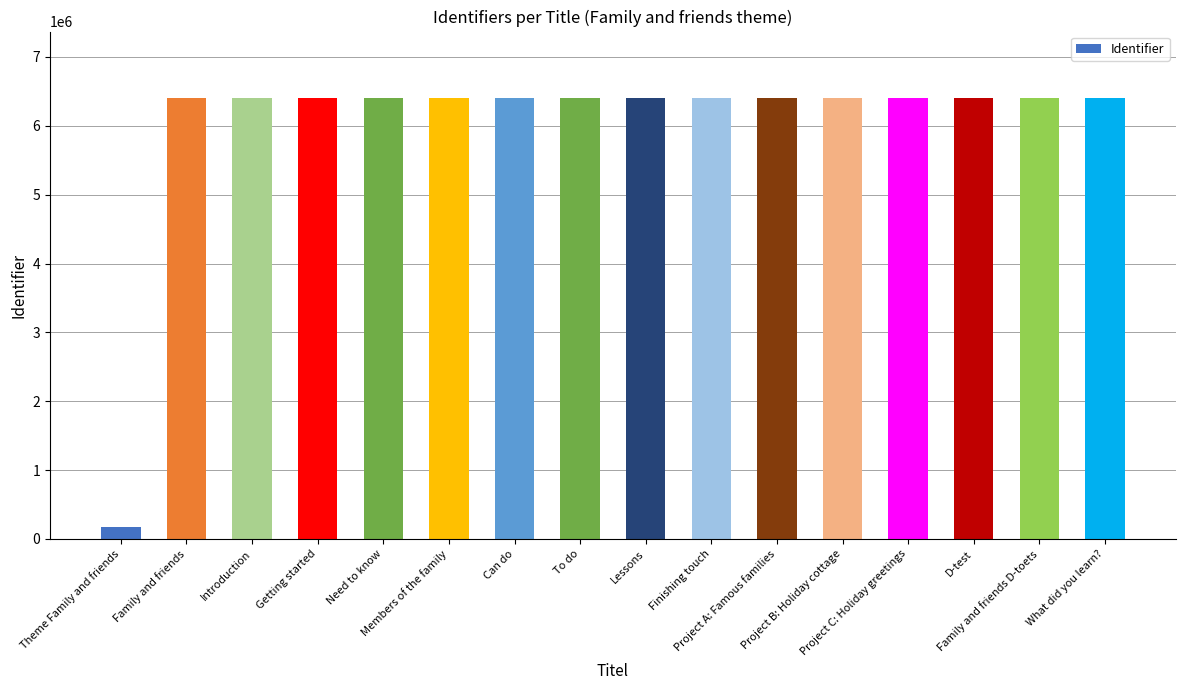

Read the value at Introduction, to the nearest 100.

6408300